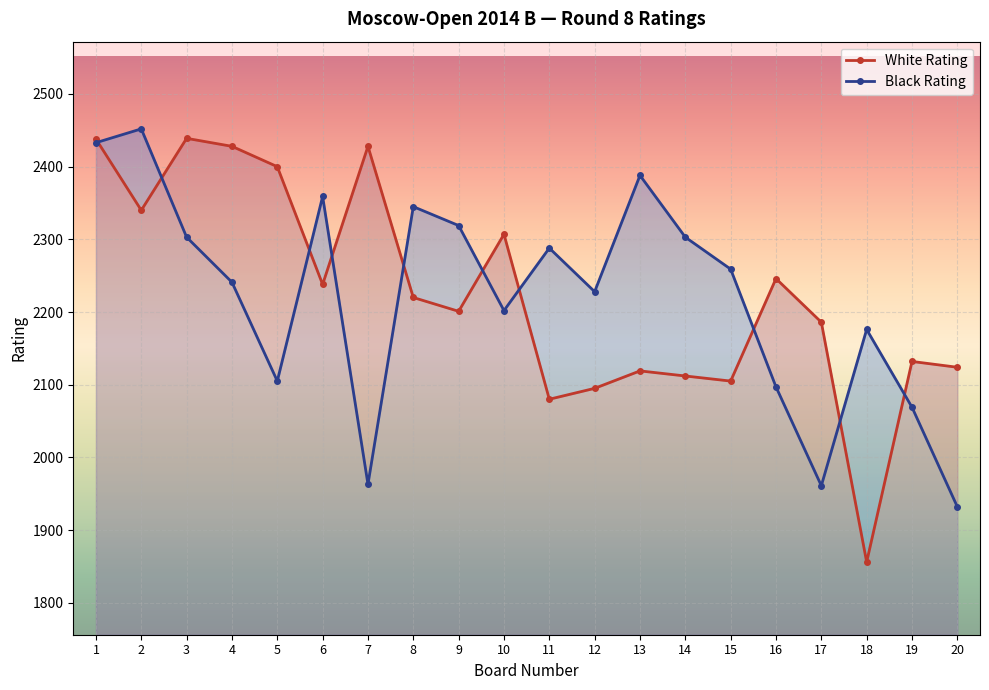

Where is the first local minimum for Black Rating?

5